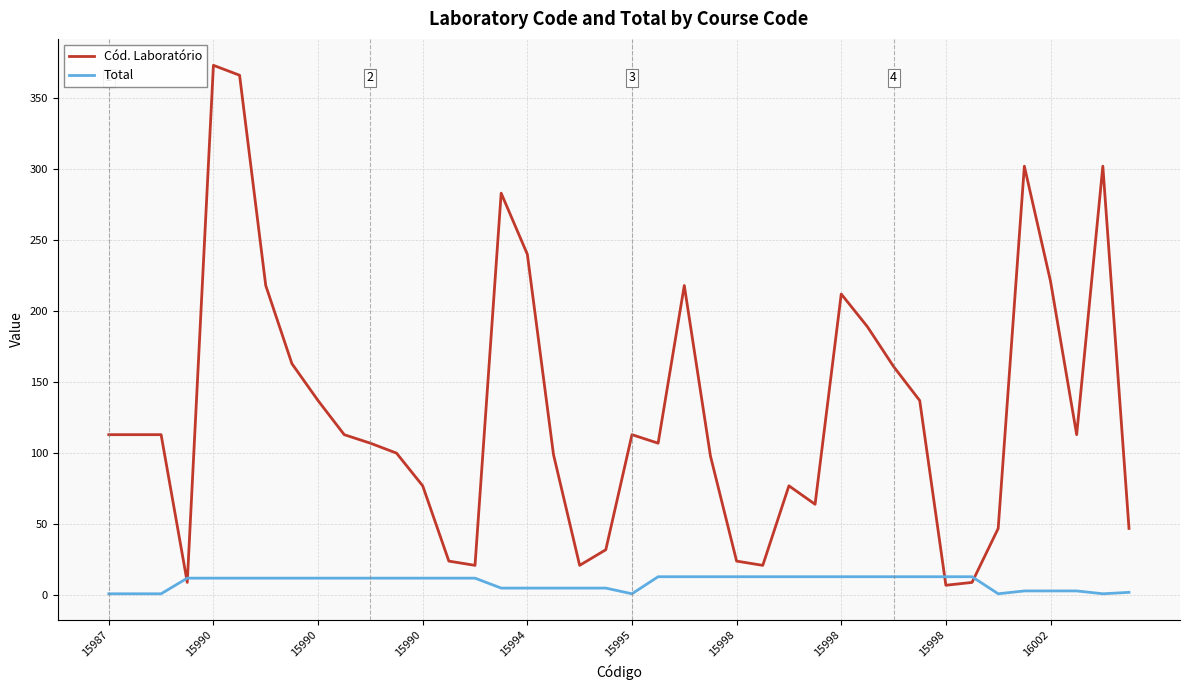

Rank the series by their maximum value, from lowest to highest.

Total, Cód. Laboratório